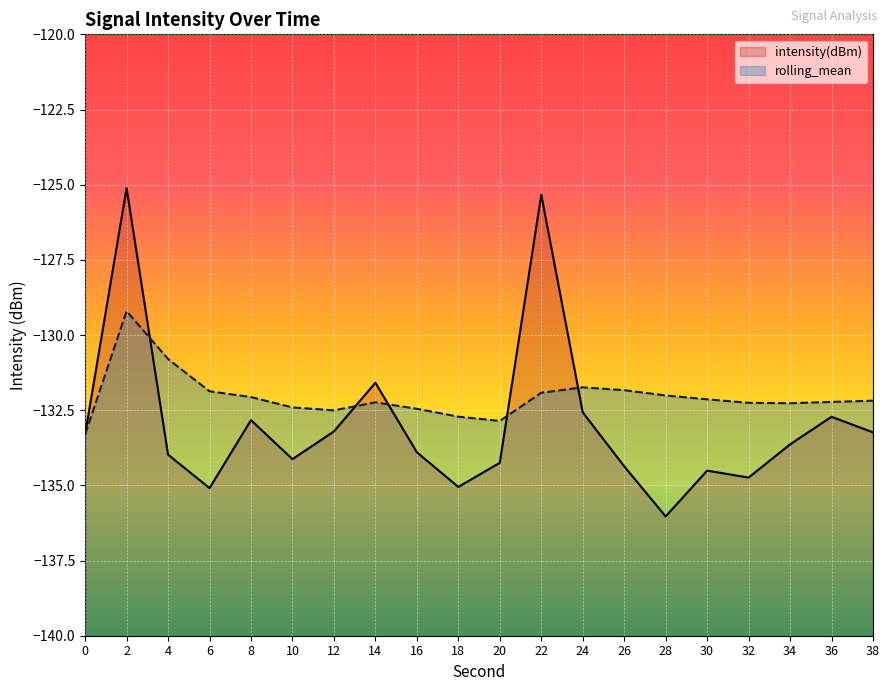

At how many categories does at least one series exceed -129?

2